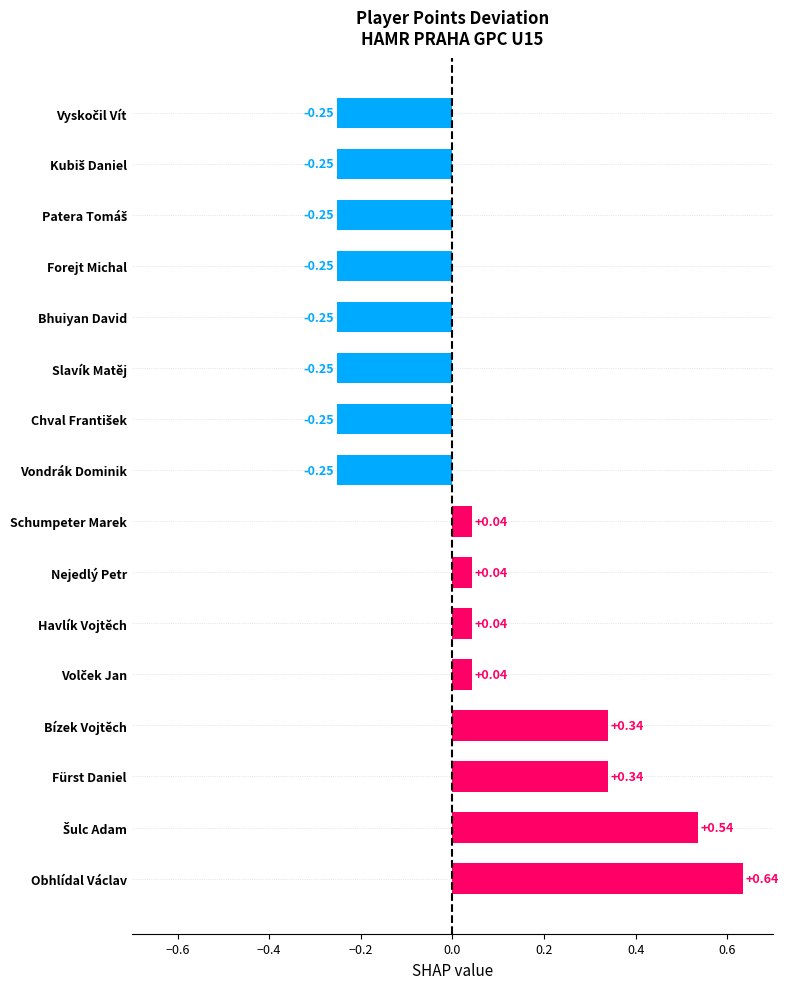

Does the chart contain stacked bars?

No